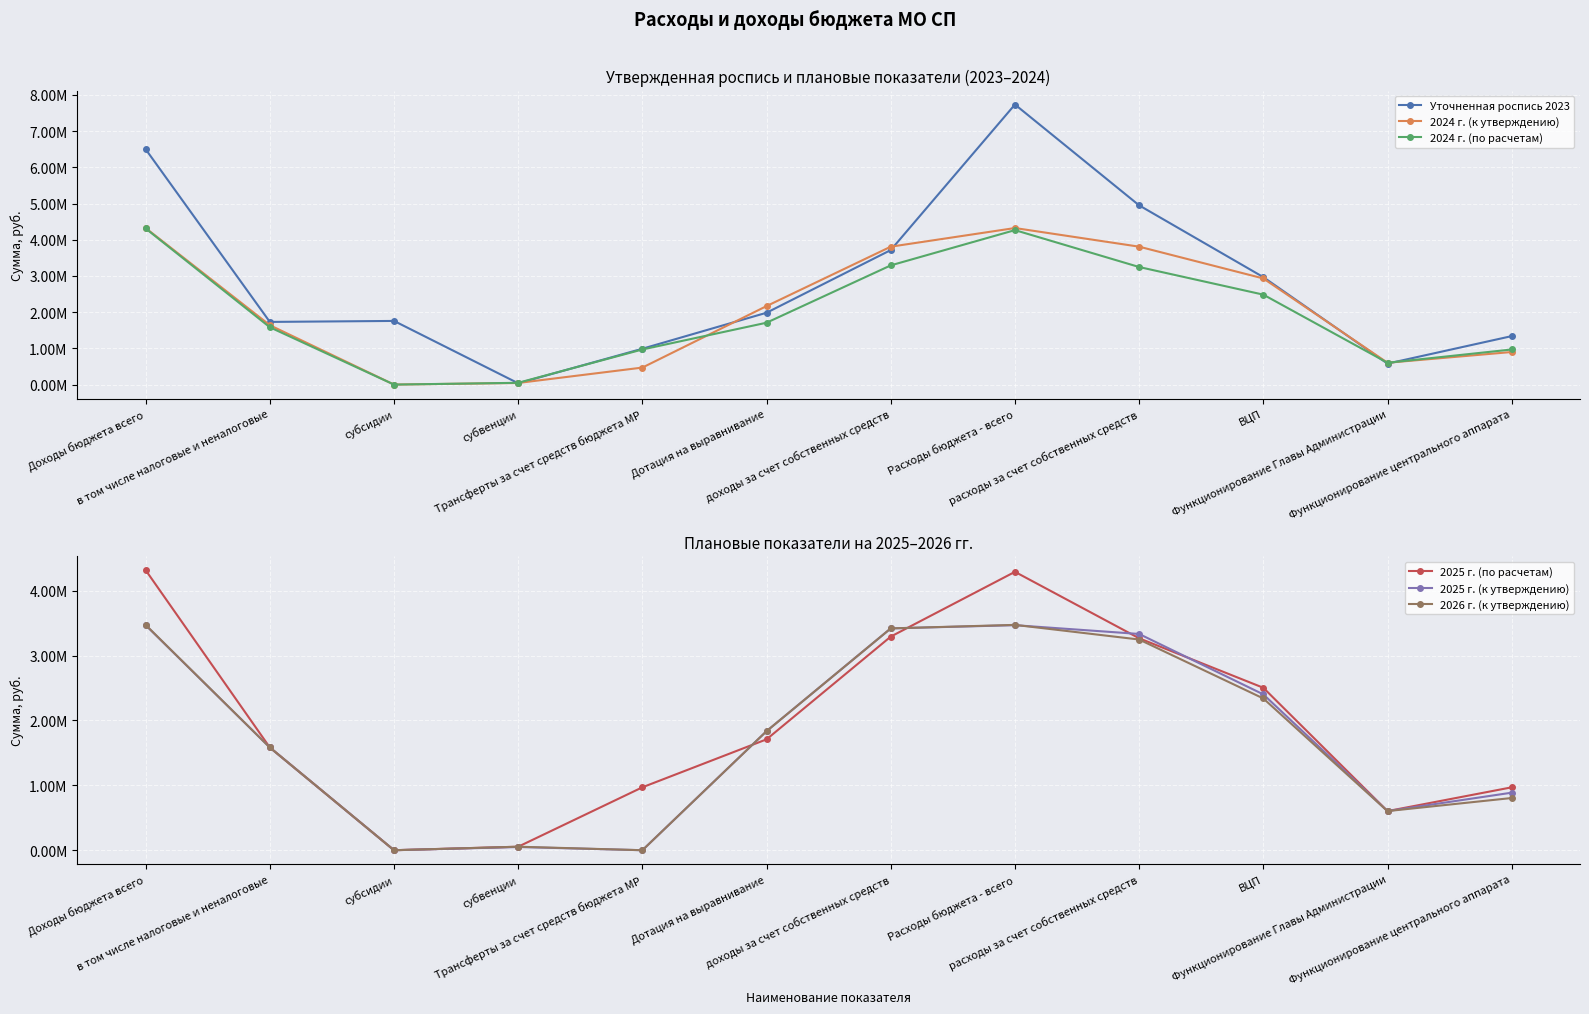

True or false: 2025 г. (по расчетам) has a value of 54097.0 at субвенции.

True